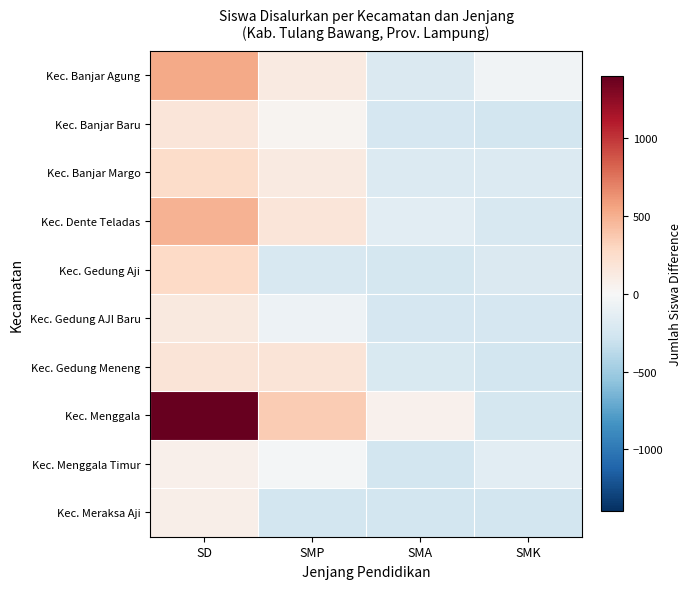

What is the spread (max minus min) of values at SMK?

209